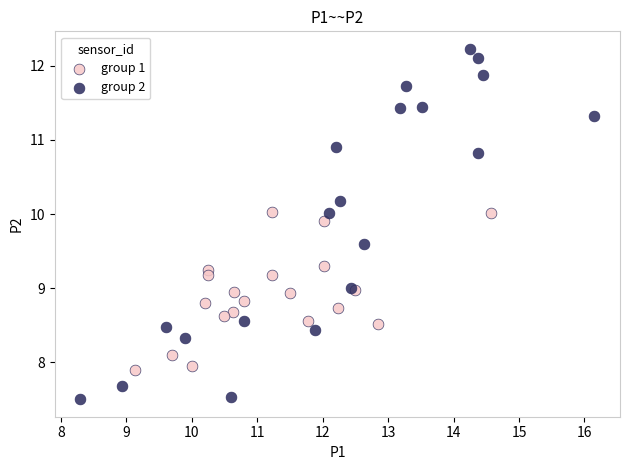

Which series reaches the minimum Y coordinate?

group 2